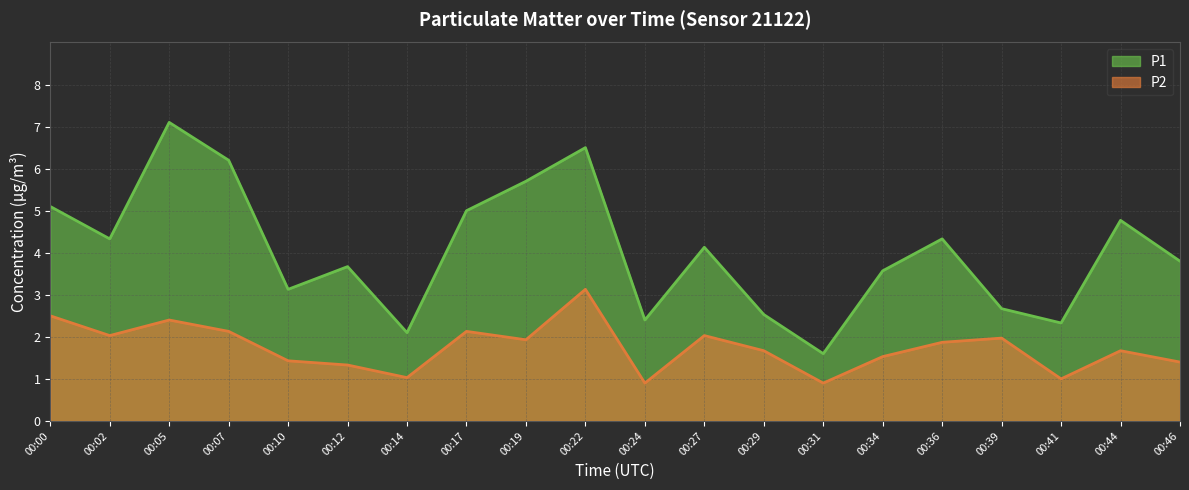

What is the difference between the highest and lowest values at 00:05?

4.7